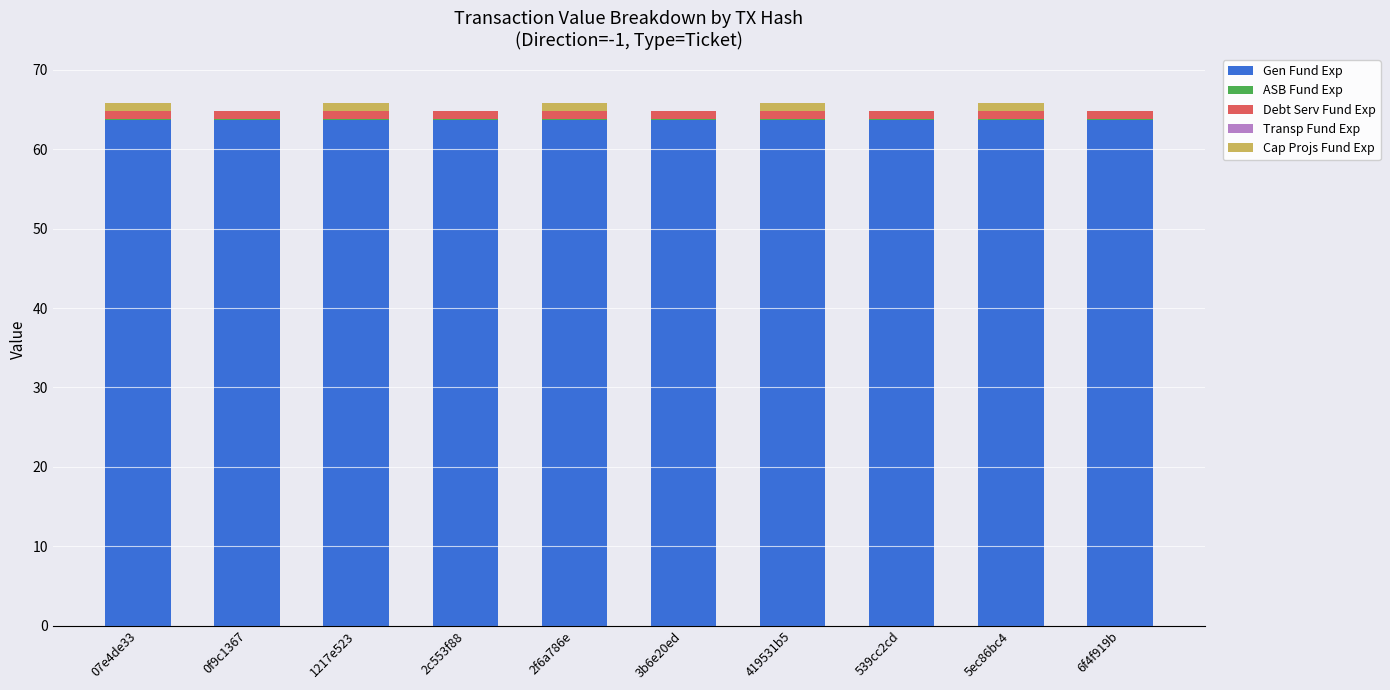

Are the bars horizontal?

No